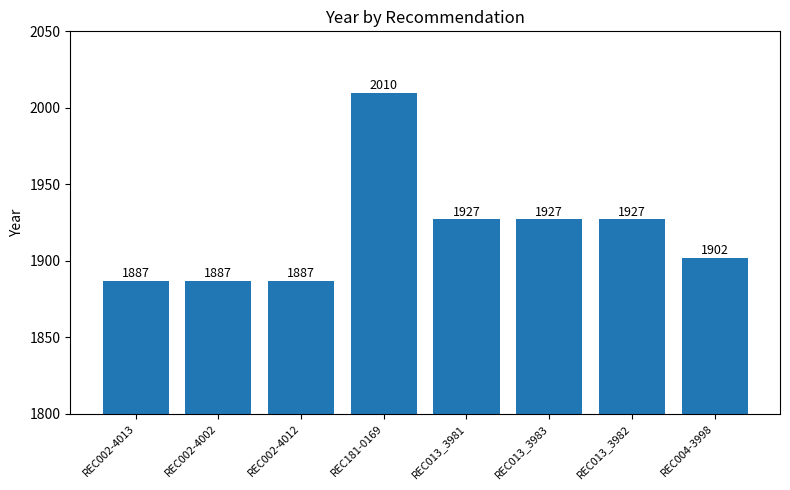

What is the change in value from REC013_3983 to REC004-3998?

-25